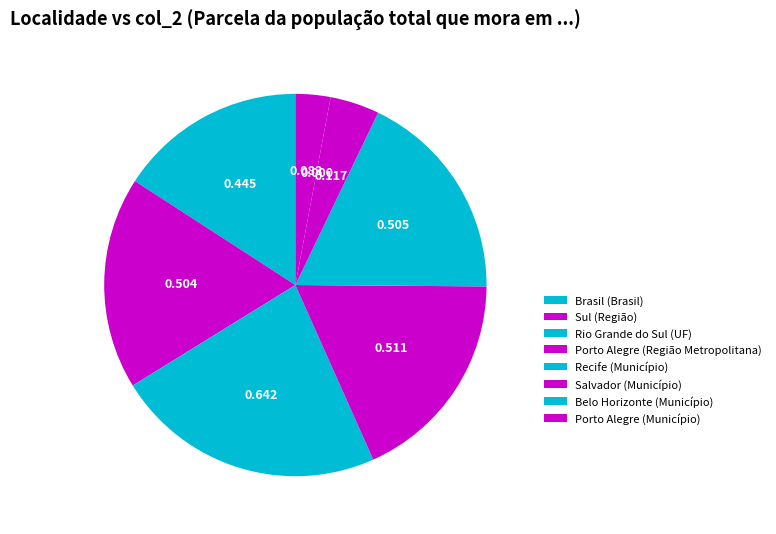

Is there a majority slice in this chart?

No